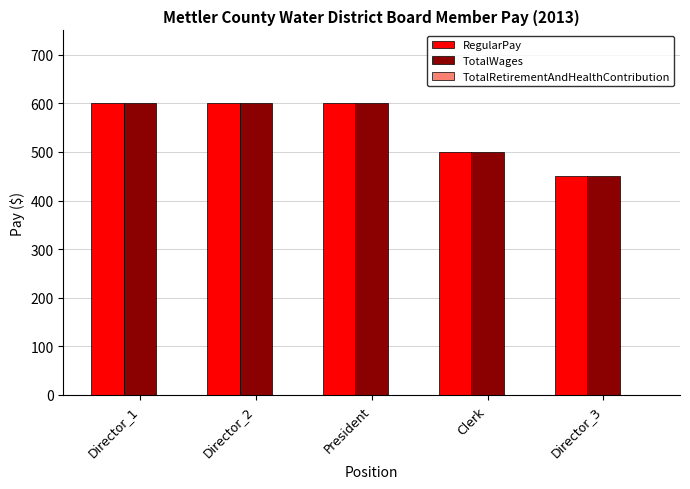

Which category has the lowest value in the RegularPay series?

Director_3